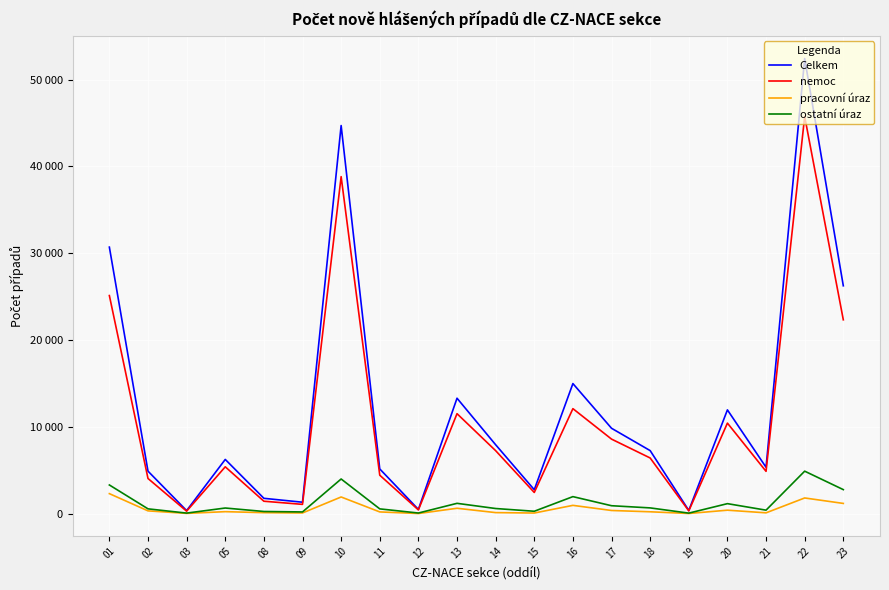

What is the value of the pracovní úraz point at the 3rd from the left?

16